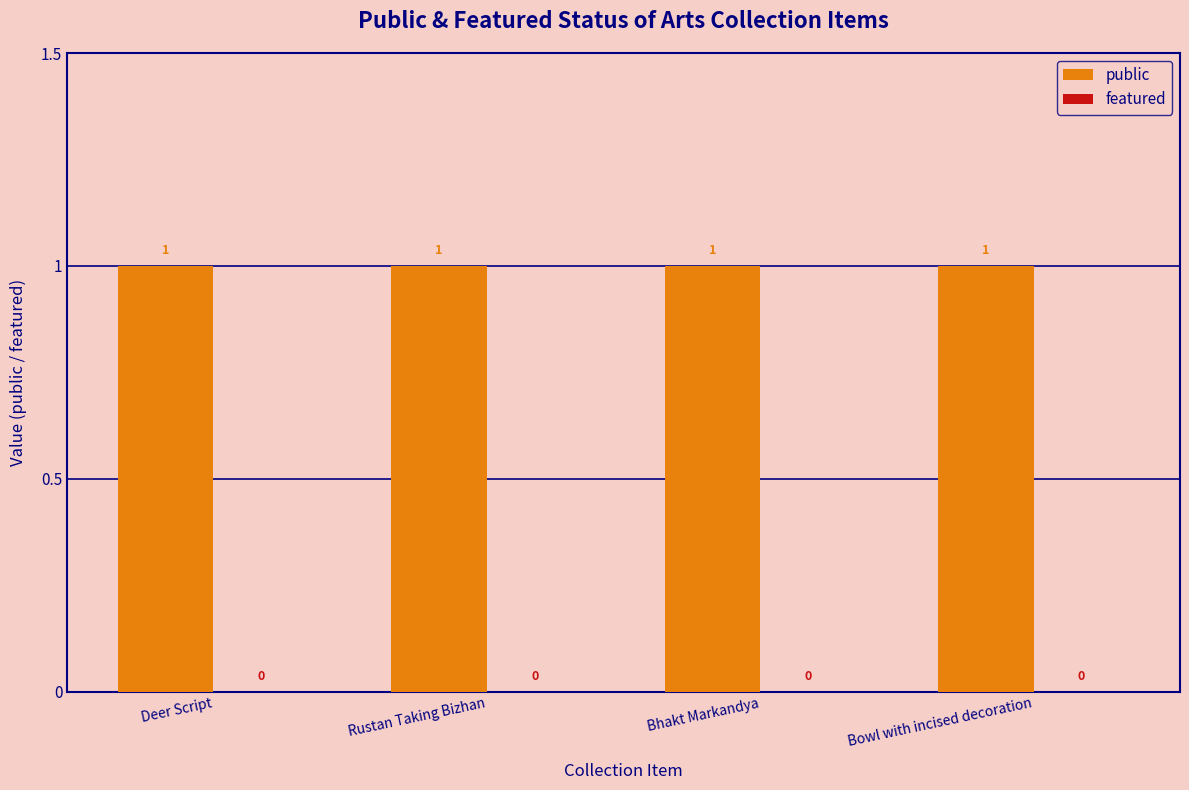

How many bars are there in each group?

2